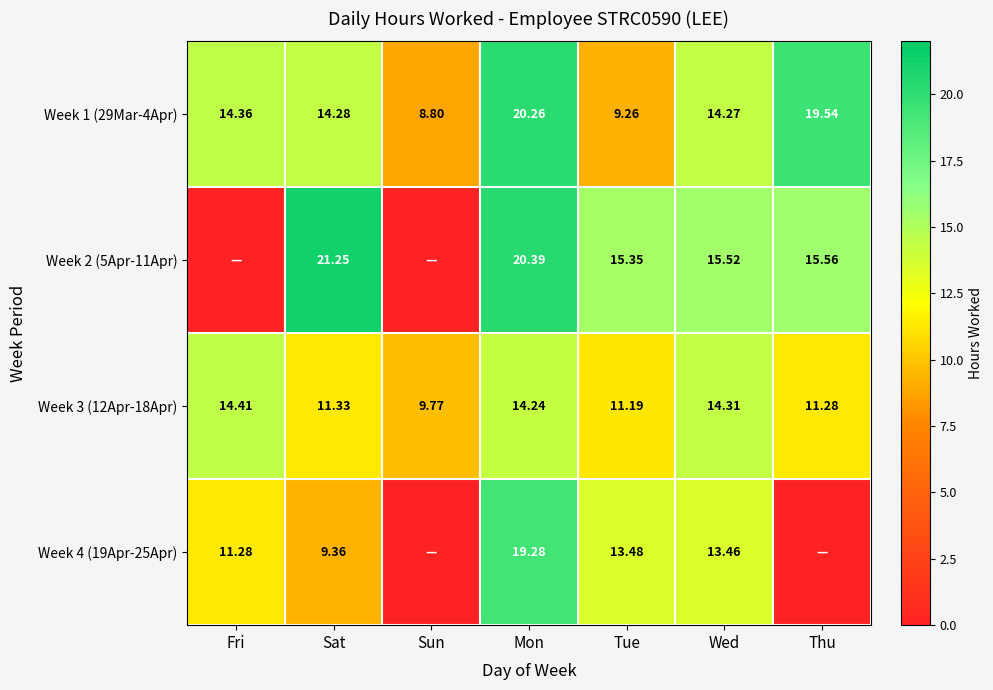

How many data points in Week 1 (29Mar-4Apr) are less than 14?

2